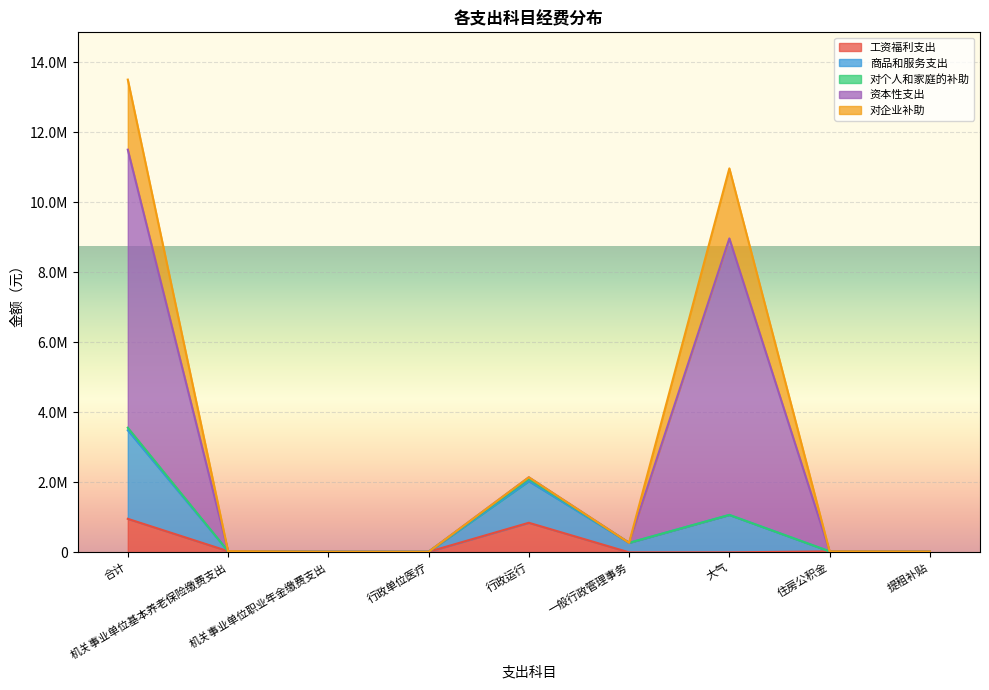

At how many categories does at least one series exceed 2442440?

2